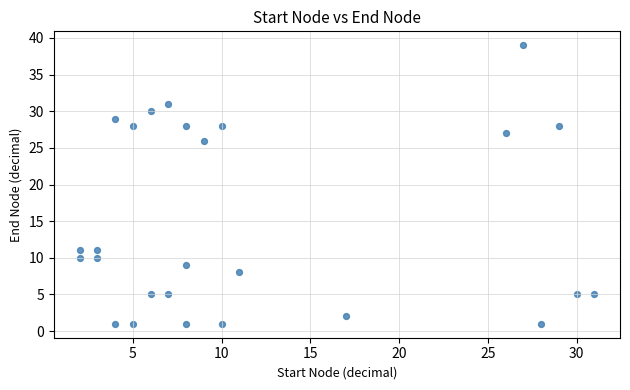

What is the range of X values (max minus min)?

29